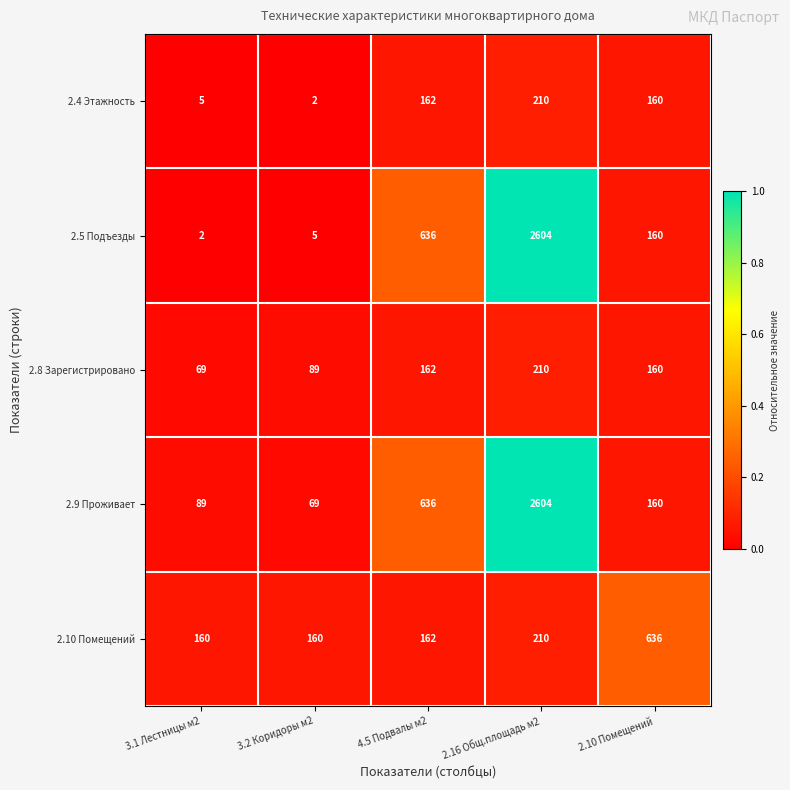

Reading left to right, list all the values displayed in this chart.

2.4 Этажность: 5	2	162	210	160
2.5 Подъезды: 2	5	636	2604	160
2.8 Зарегистрировано: 69	89	162	210	160
2.9 Проживает: 89	69	636	2604	160
2.10 Помещений: 160	160	162	210	636